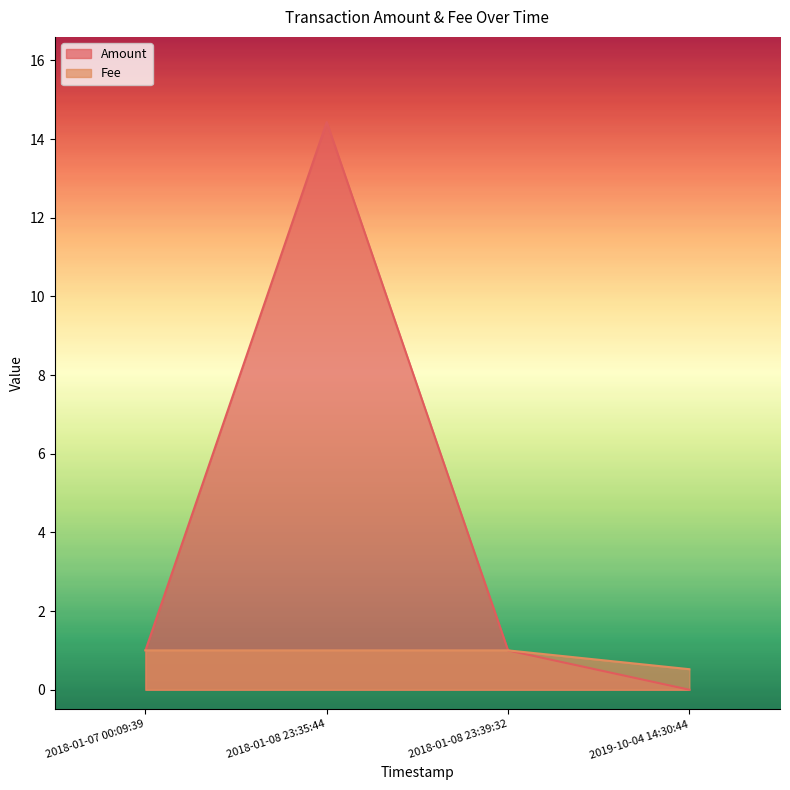

Count the number of data series in this chart.

2